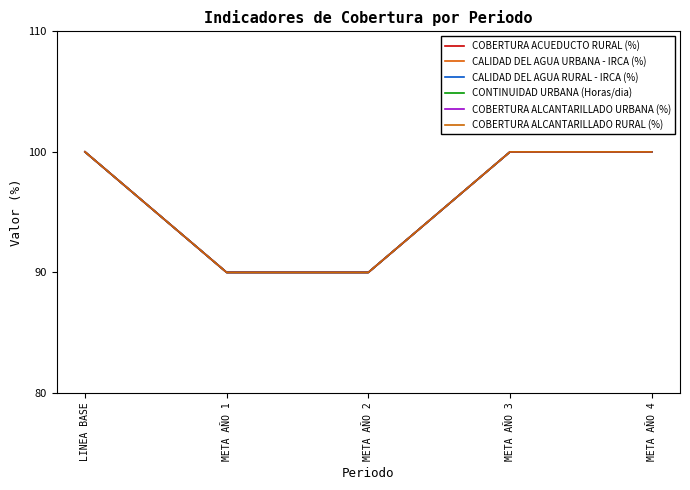

Does the chart display data point markers on the line(s)?

No